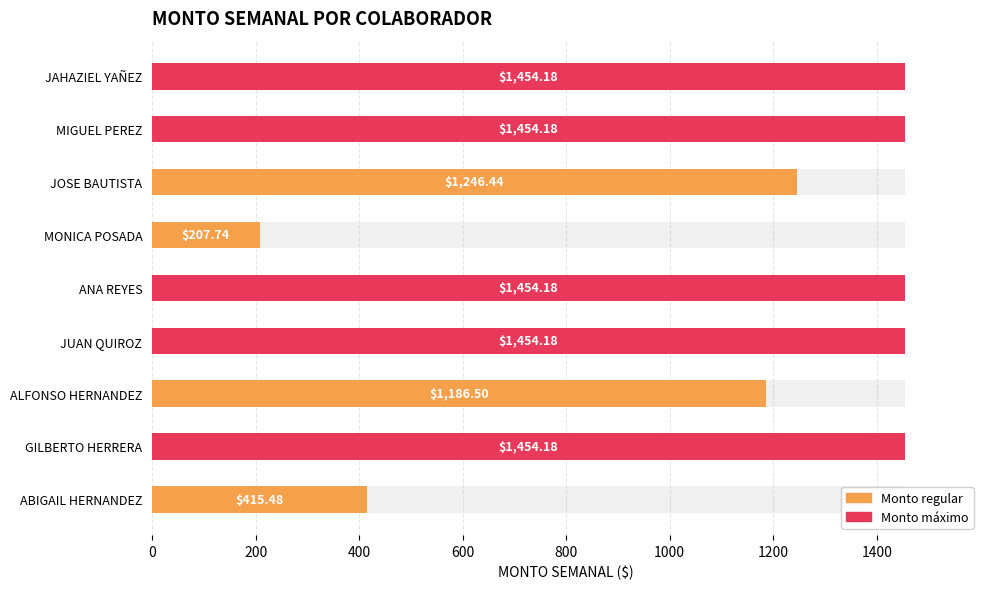

Rank the categories by value from highest to lowest.

JAHAZIEL YAÑEZ, MIGUEL PEREZ, ANA REYES, JUAN QUIROZ, GILBERTO HERRERA, JOSE BAUTISTA, ALFONSO HERNANDEZ, ABIGAIL HERNANDEZ, MONICA POSADA